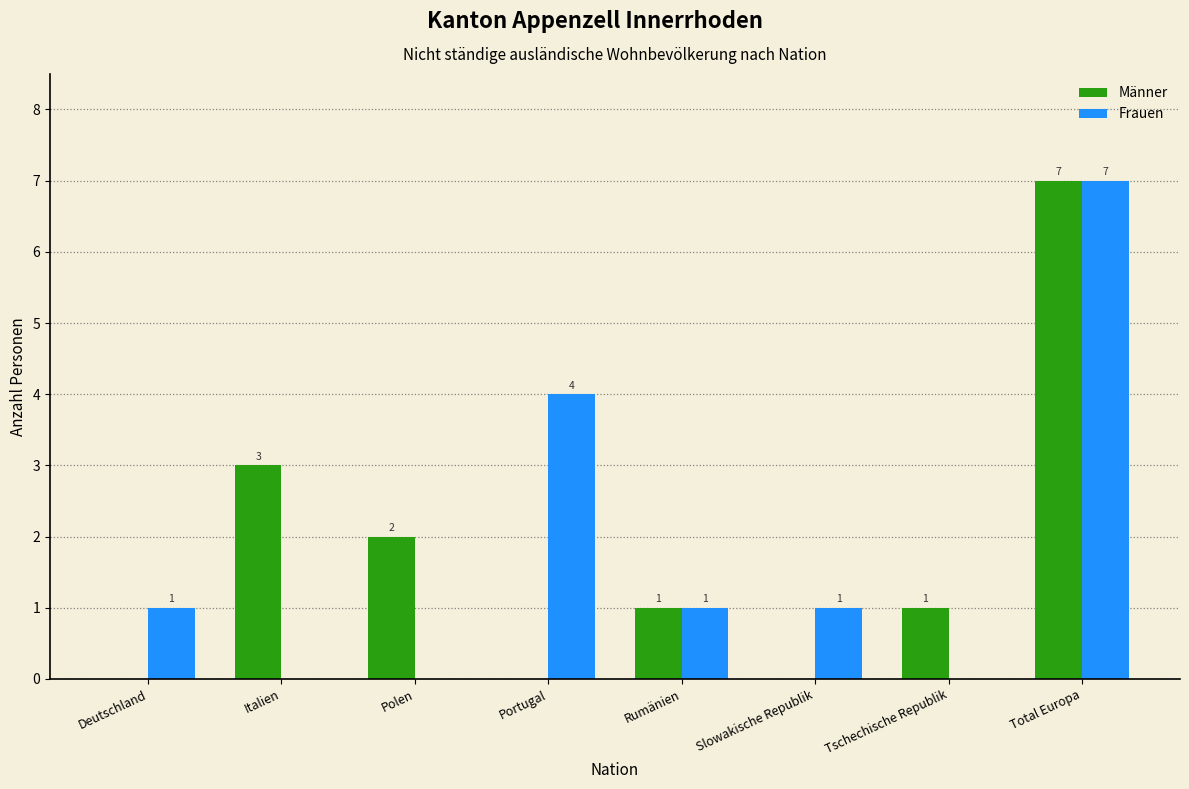

Reading left to right, extract all data points from this chart.

Männer: Deutschland=0	Italien=3	Polen=2	Portugal=0	Rumänien=1	Slowakische Republik=0	Tschechische Republik=1	Total Europa=7
Frauen: Deutschland=1	Italien=0	Polen=0	Portugal=4	Rumänien=1	Slowakische Republik=1	Tschechische Republik=0	Total Europa=7